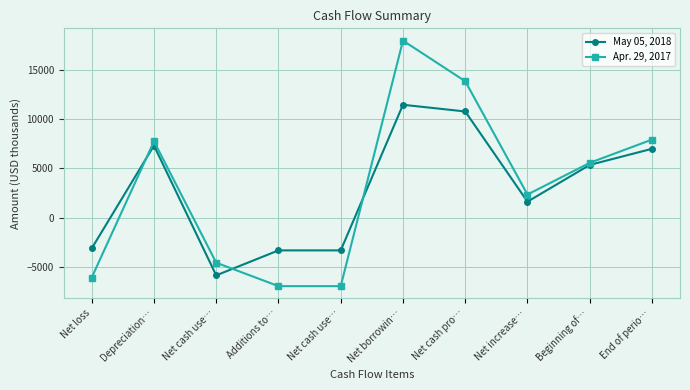

Which series has the largest total across all categories?

Apr. 29, 2017